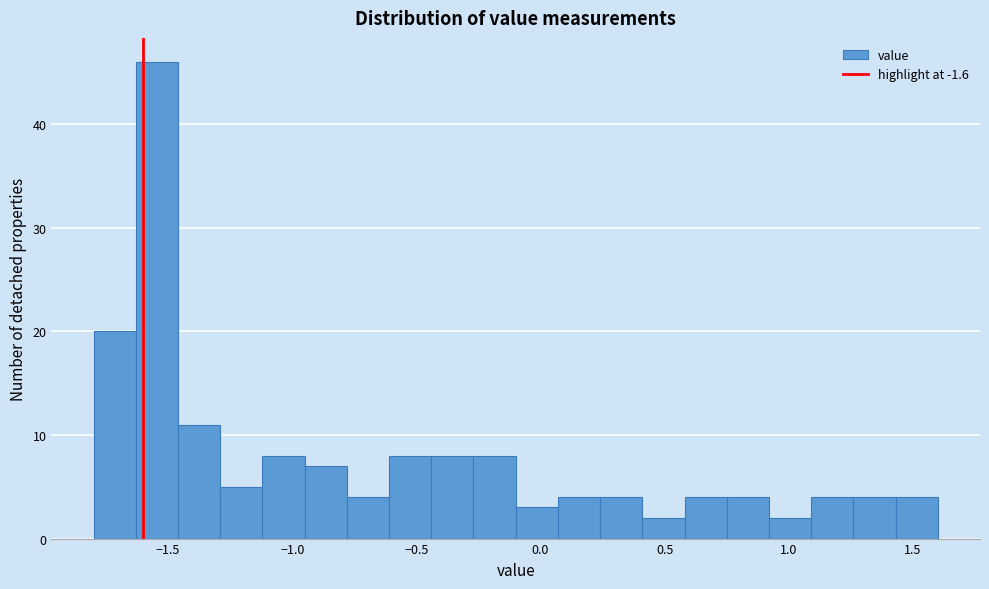

Around what value on the x-axis is the tallest bar? Give the approximate position of its centre, as read against the axis.

-1.55